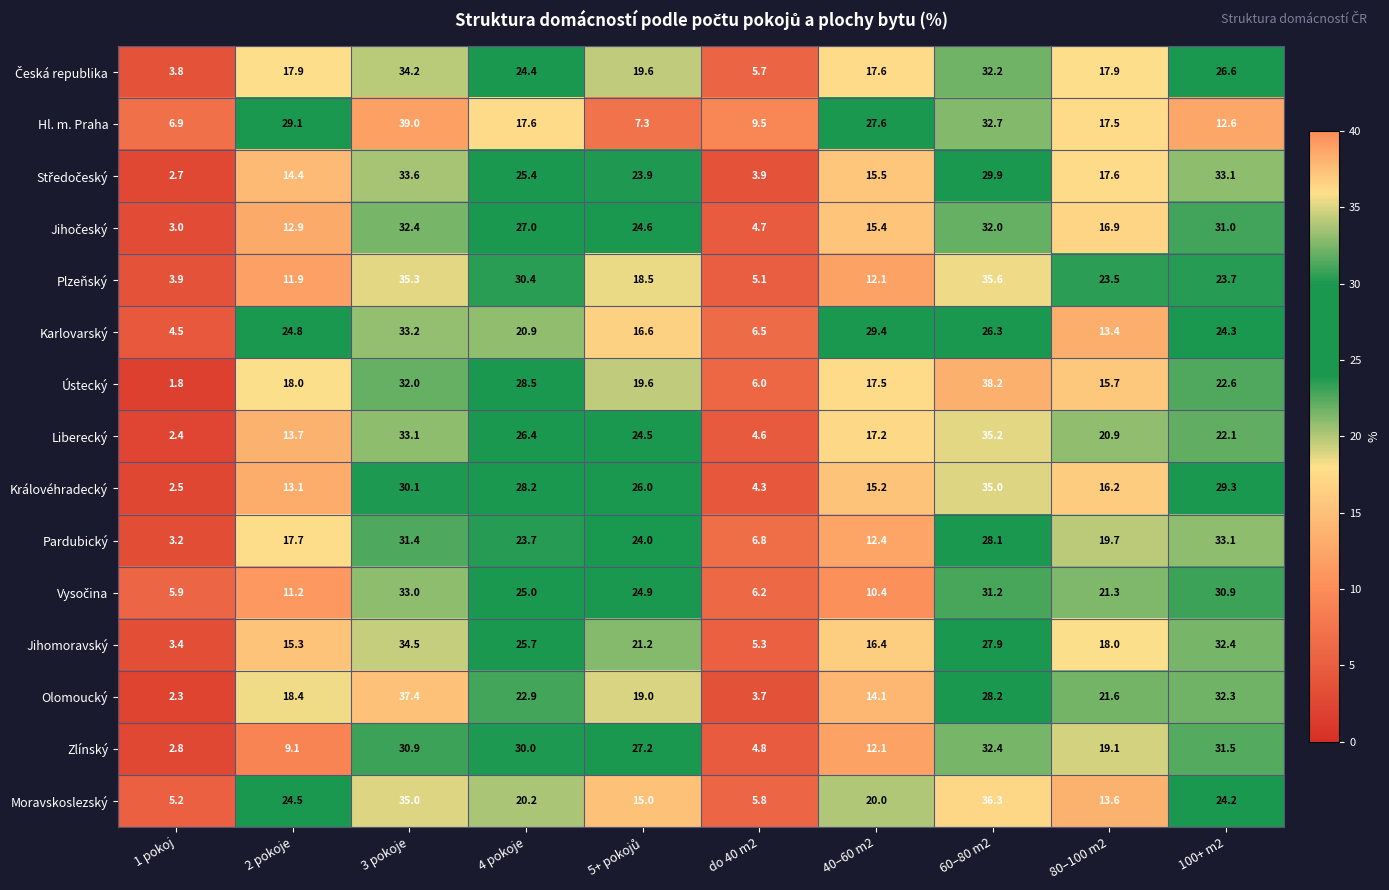

What is the difference between the second highest and second lowest values in the Královéhradecký series?

25.8